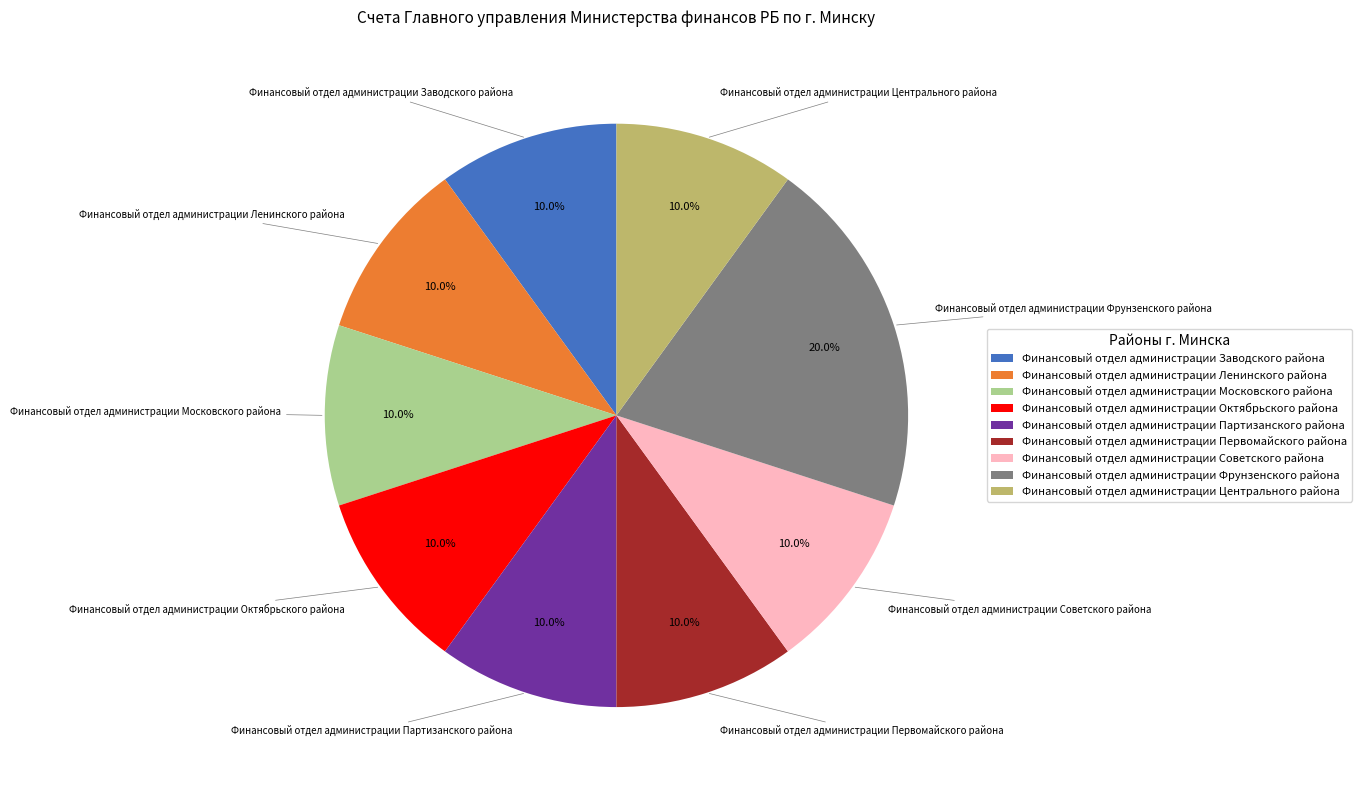

Count the number of slices in the pie.

9